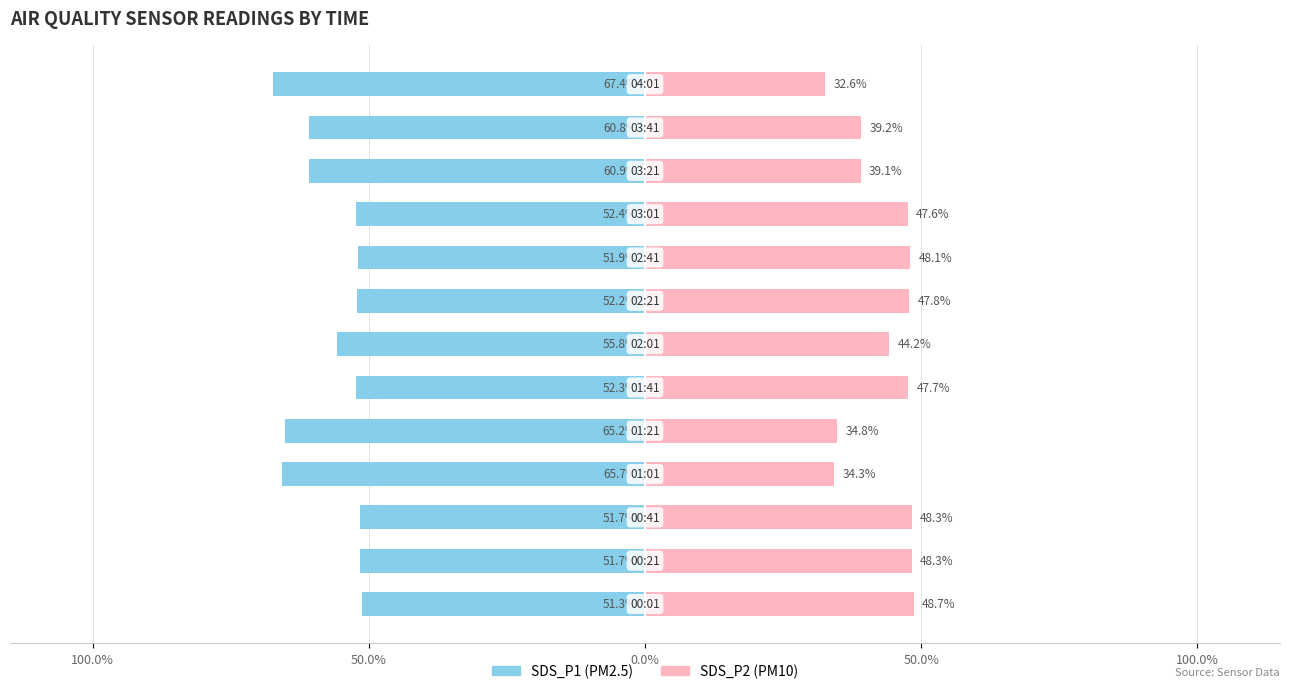

What is the difference between the second highest and minimum values in the SDS_P2 series?

15.7